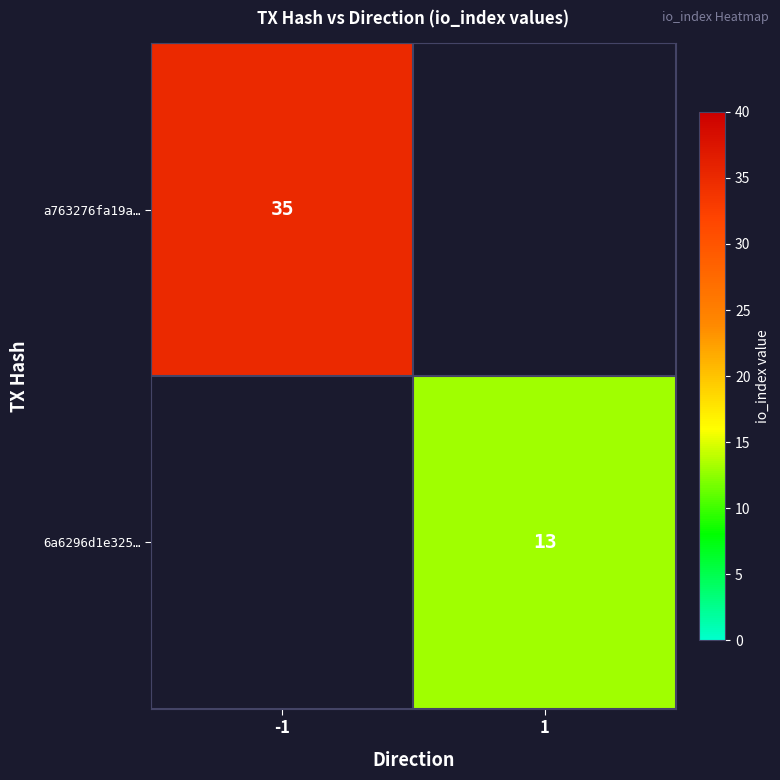

Is the value of 6a6296d1e325… at 1 greater than the value of a763276fa19a… at -1?

No